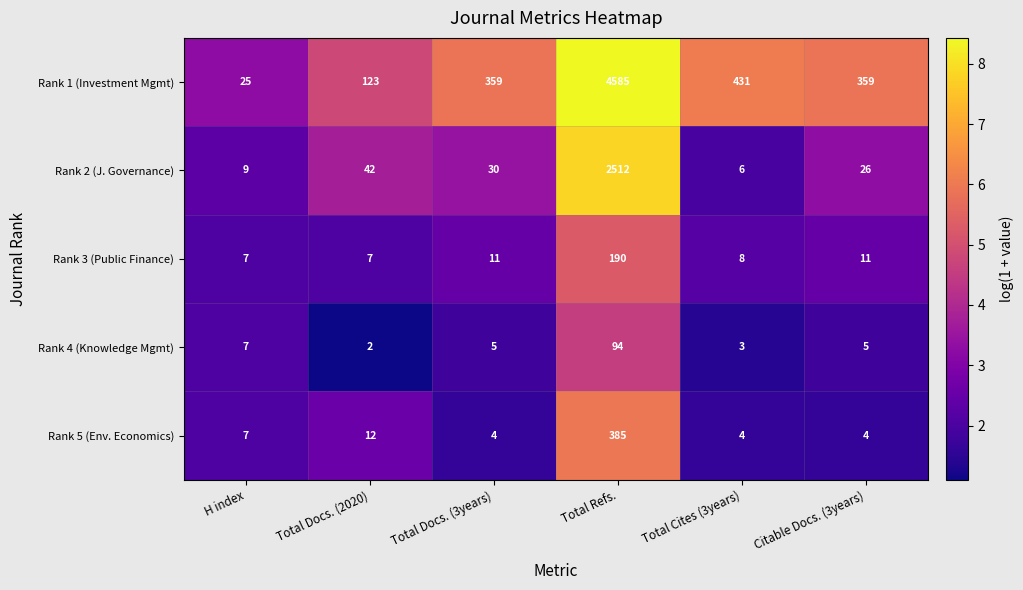

True or false: Rank 5 (Env. Economics) has a value of 7 at H index.

True